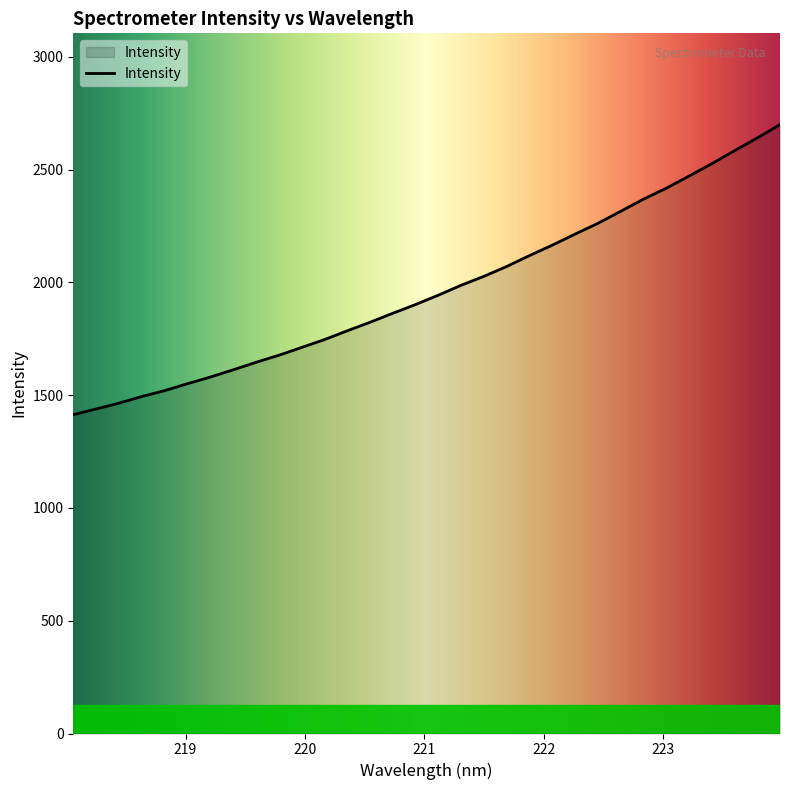

What is the maximum value shown in the chart?

2699.6